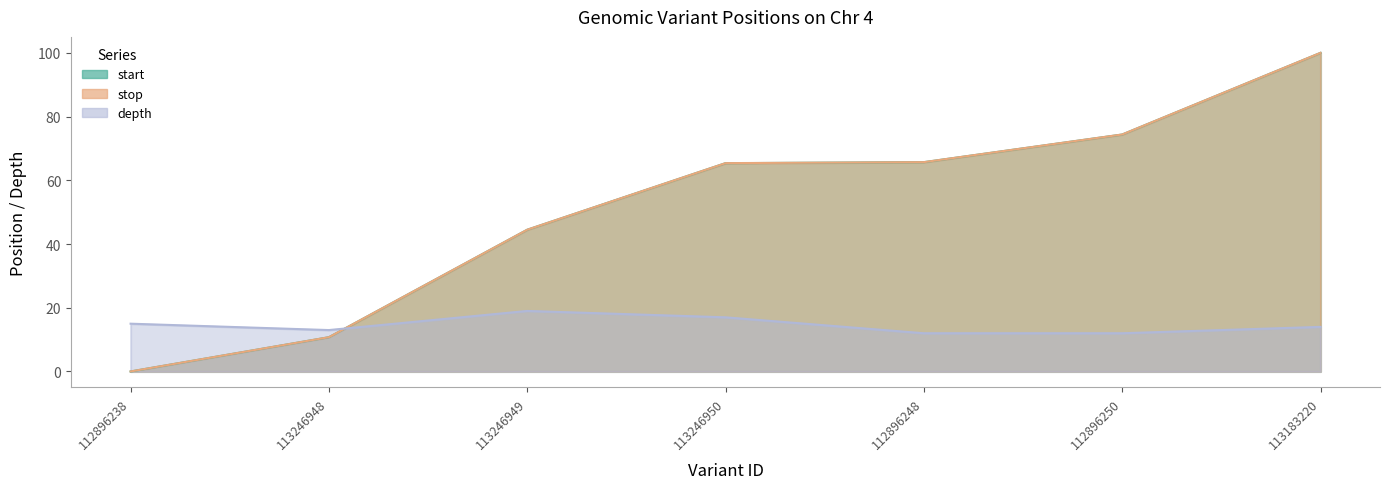

The depth series shows 5.8 at 113246948. True or false?

False